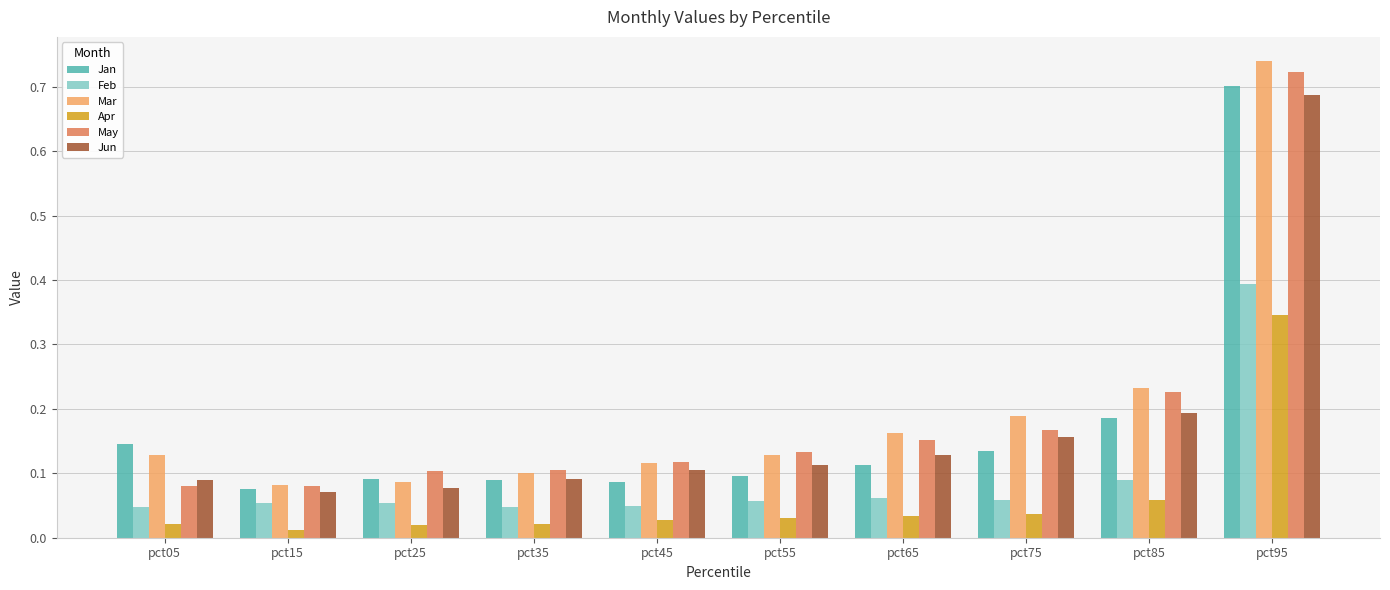

At how many categories does at least one series exceed 0?

10